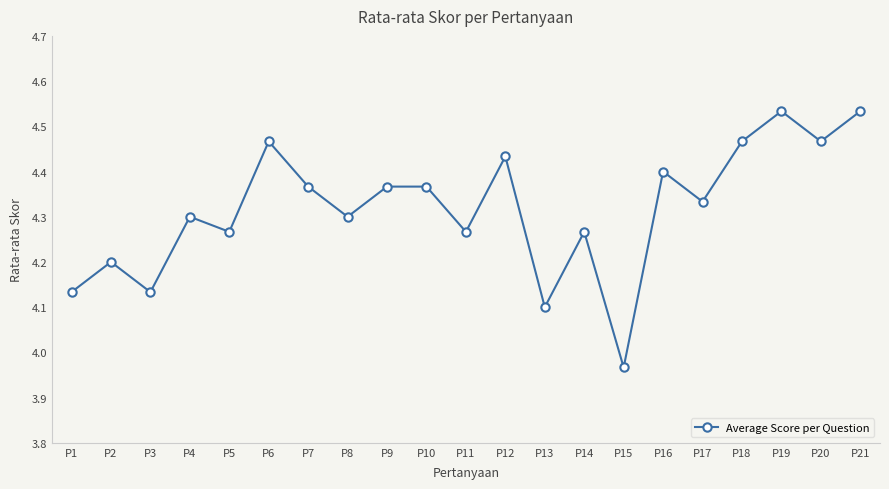

What is the difference between the maximum and minimum values?

0.6